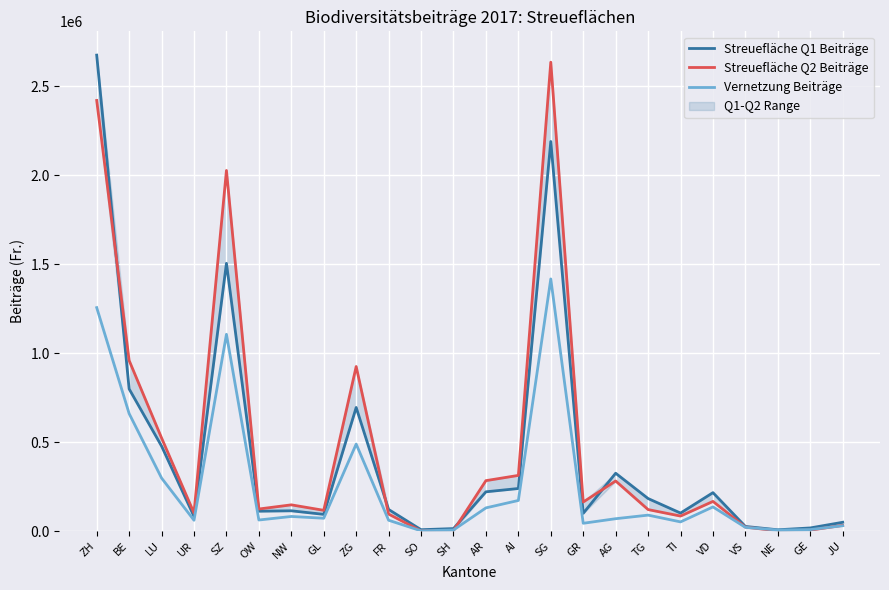

At which category does Streuefläche Q1 Beiträge reach its first local peak?

SZ